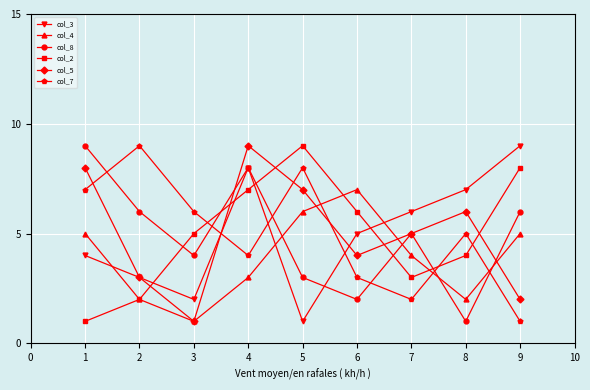

What is the maximum value shown in the chart?

9